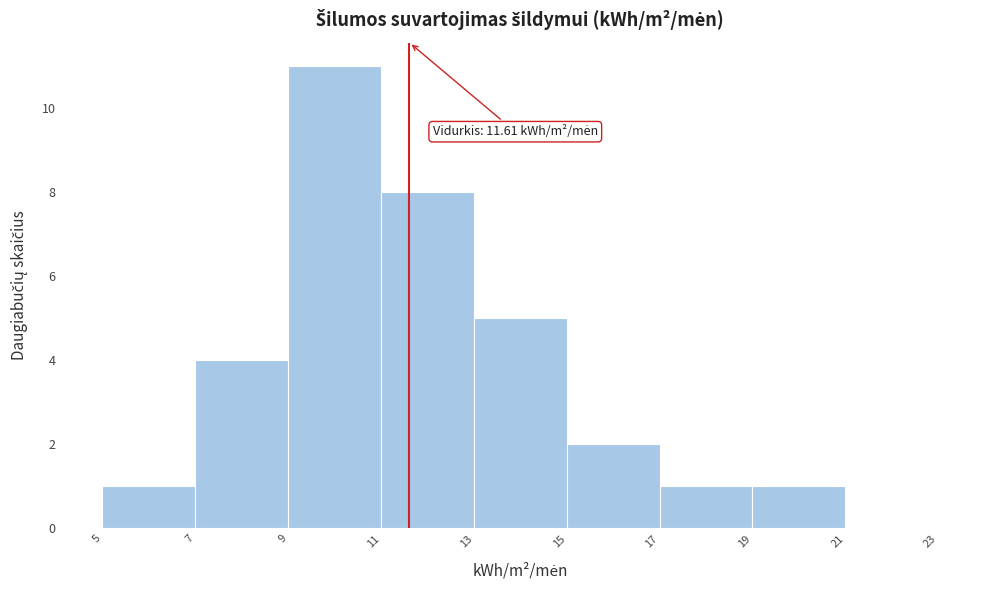

Over which range of the x-axis is the bar tallest?

9 to 11